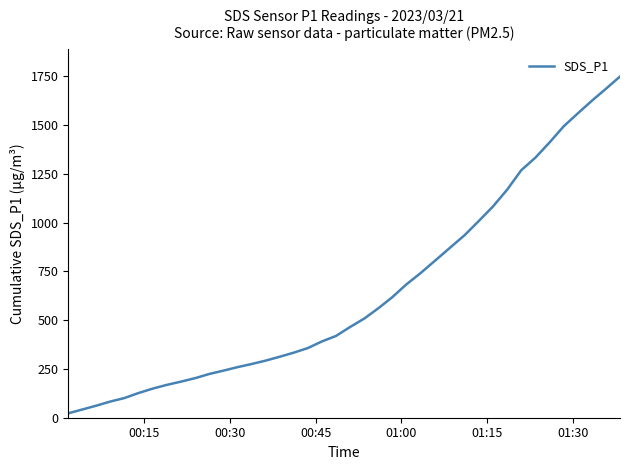

What is the greatest value displayed?

1748.0